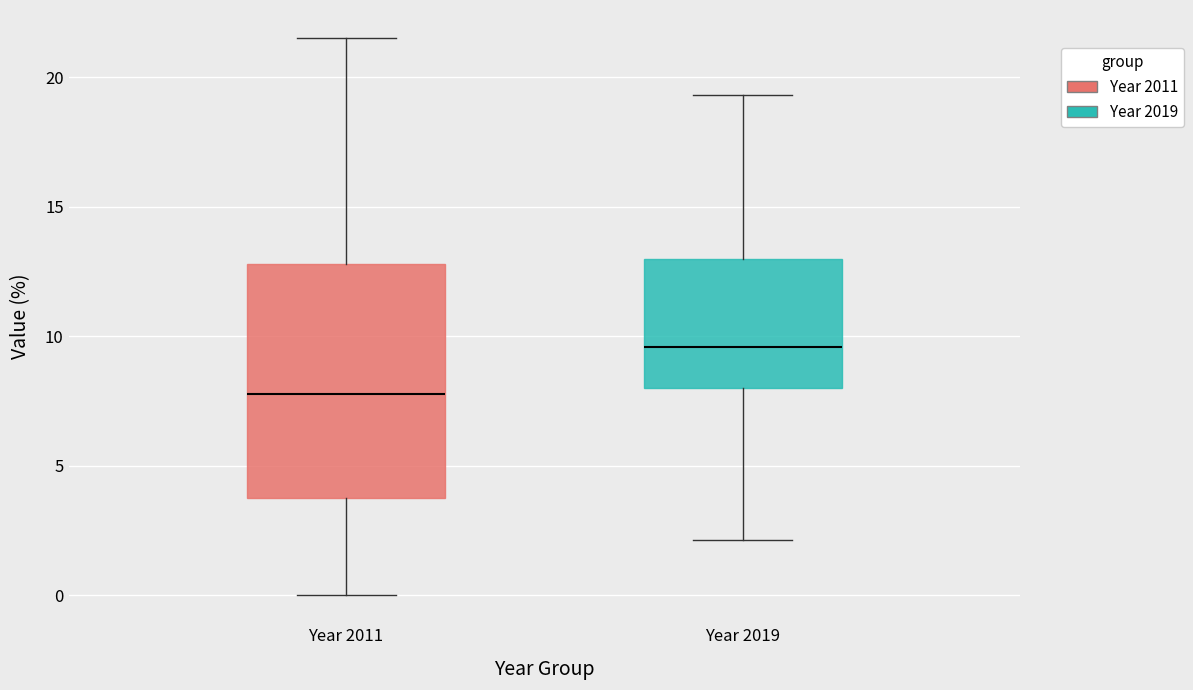

Which box has the lowest median line?

Year 2011